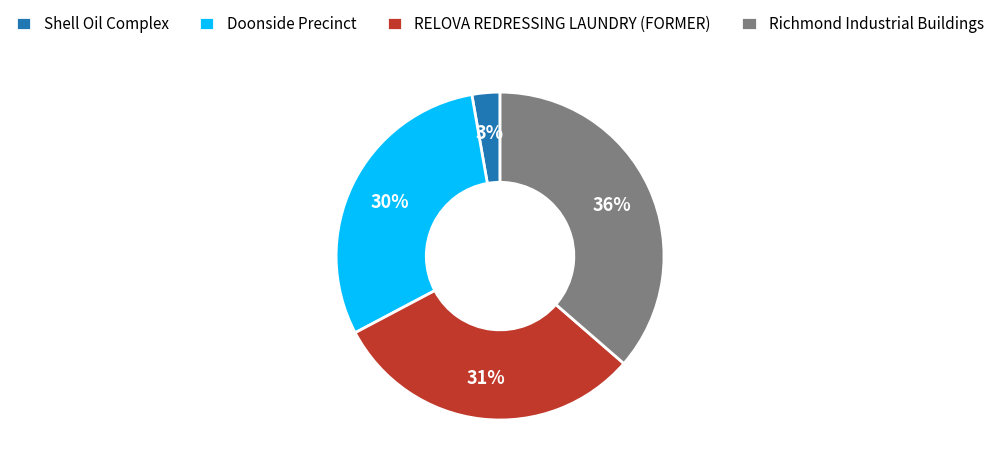

The Shell Oil Complex slice represents 3% of the pie. True or false?

True